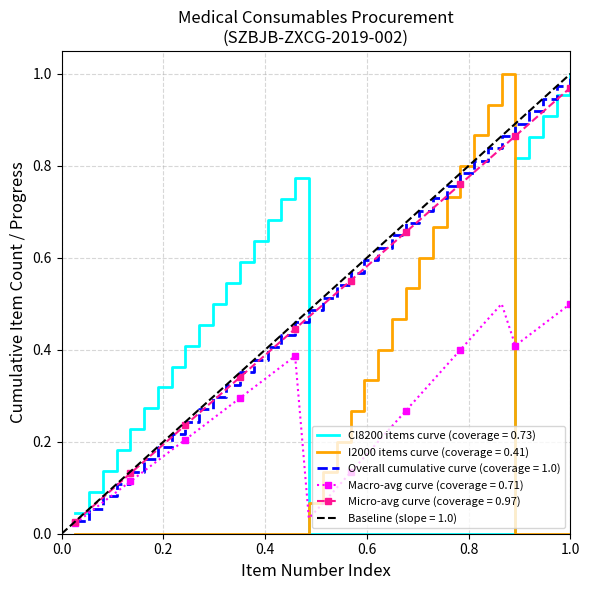

True or false: CI8200 items curve (coverage = 0.73) and Macro-avg curve (coverage = 0.71) intersect in this chart.

True